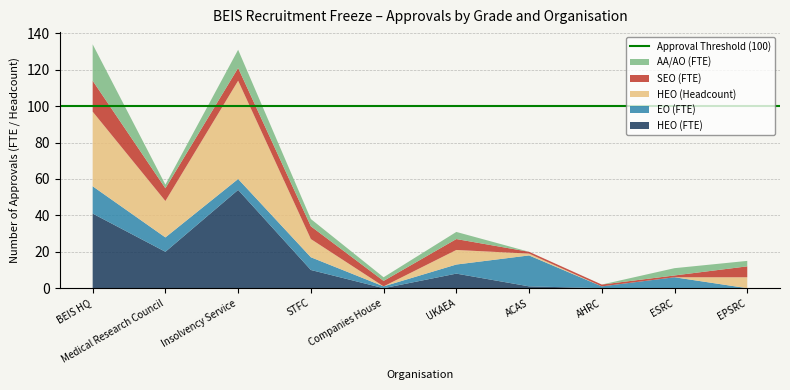

Reading left to right, transcribe all the data shown in this chart.

HEO (FTE): BEIS HQ=41.0	Medical Research Council=20.0	Insolvency Service=54.0	STFC=10.0	Companies House=0.0	UKAEA=8.0	ACAS=1.0	AHRC=0.0	ESRC=0.0	EPSRC=0.0
EO (FTE): BEIS HQ=15.0	Medical Research Council=7.9	Insolvency Service=6.0	STFC=7.0	Companies House=1.0	UKAEA=5.0	ACAS=17.0	AHRC=1.0	ESRC=6.0	EPSRC=0.0
HEO (Headcount): BEIS HQ=41.0	Medical Research Council=20.0	Insolvency Service=54.0	STFC=10.0	Companies House=0.0	UKAEA=8.0	ACAS=1.0	AHRC=0.0	ESRC=0.0	EPSRC=6.0
SEO (FTE): BEIS HQ=17.0	Medical Research Council=7.0	Insolvency Service=7.0	STFC=7.0	Companies House=3.0	UKAEA=6.0	ACAS=1.0	AHRC=1.0	ESRC=1.0	EPSRC=6.0
AA/AO (FTE): BEIS HQ=20.0	Medical Research Council=2.0	Insolvency Service=10.0	STFC=4.0	Companies House=2.0	UKAEA=3.9	ACAS=0.0	AHRC=0.0	ESRC=4.0	EPSRC=3.0